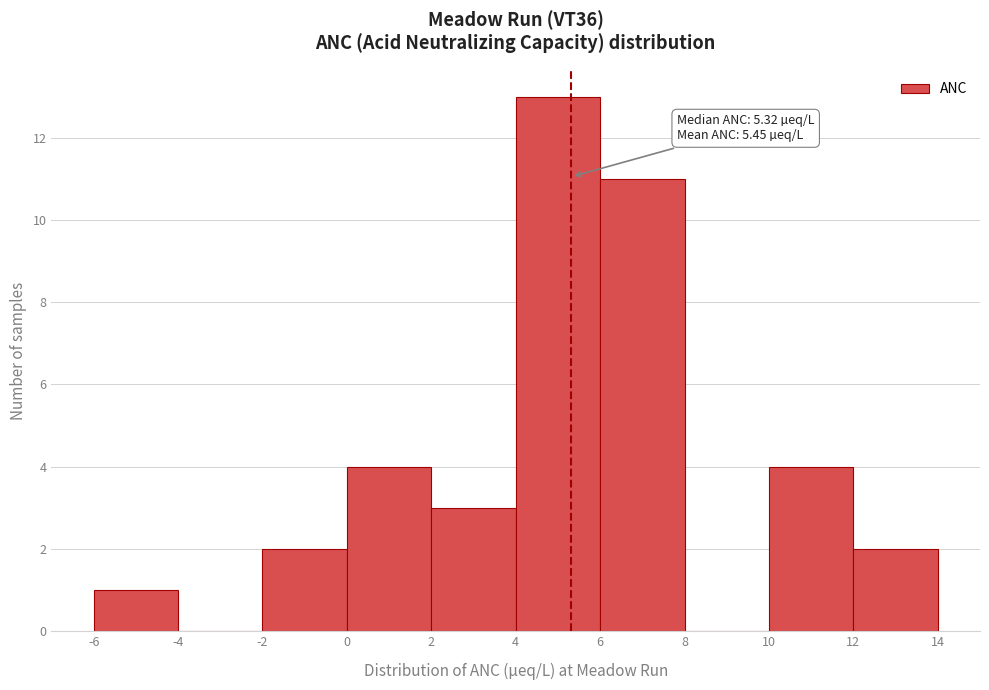

Which range on the x-axis has the tallest bar?

4 to 6